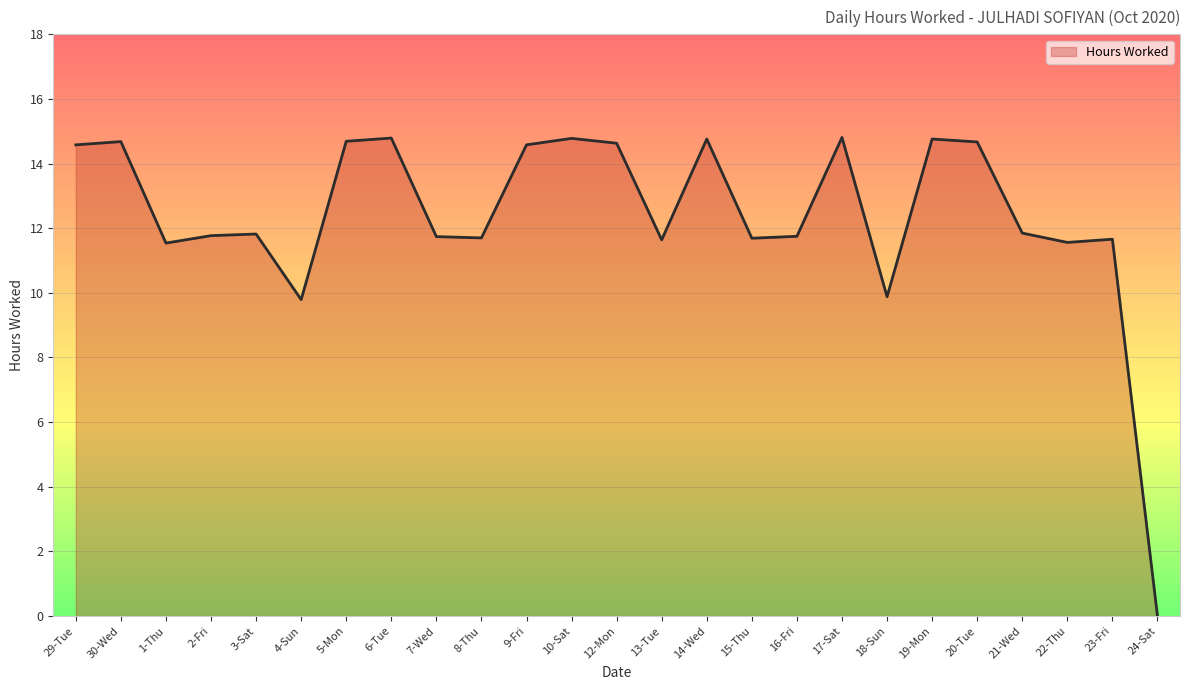

True or false: the data has more than 0 interior local peaks.

True